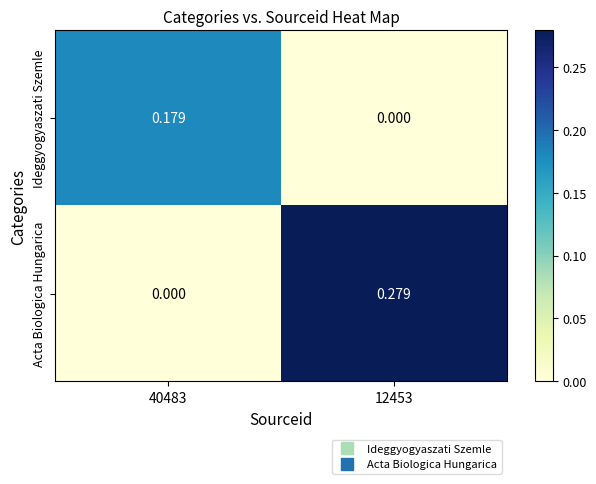

Between 40483 and 12453, which series saw the biggest shift?

Acta Biologica Hungarica